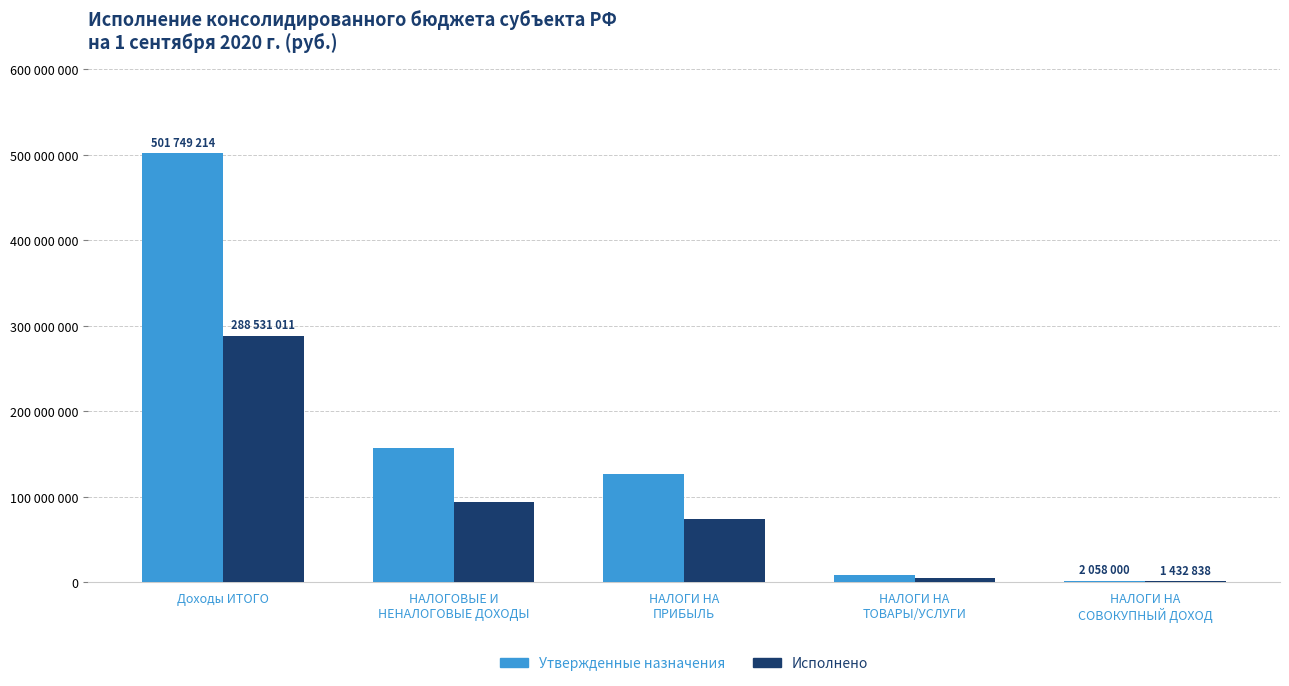

What is the difference between the second highest and second lowest values in the Утвержденные назначения series?

148943000.0